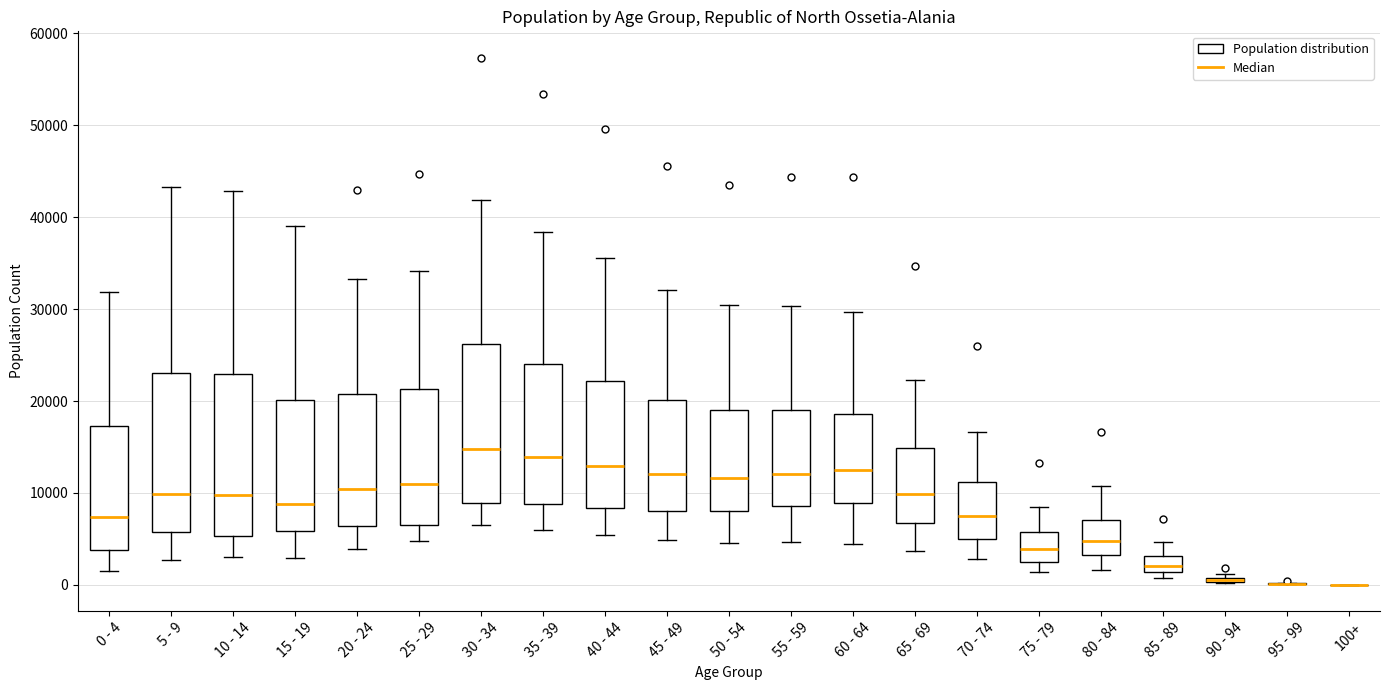

Where is the lower edge of the box for 20 - 24 on the y-axis? The values are not printed on the chart, so give them approximately, as read against the axis.

6000